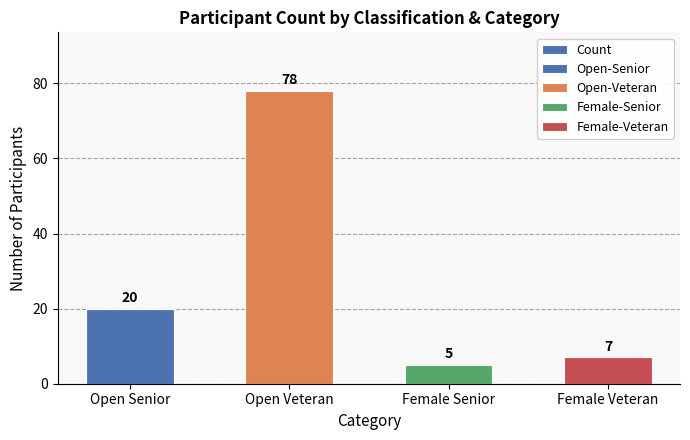

What is the label of the 4th bar from the right?

Open Senior